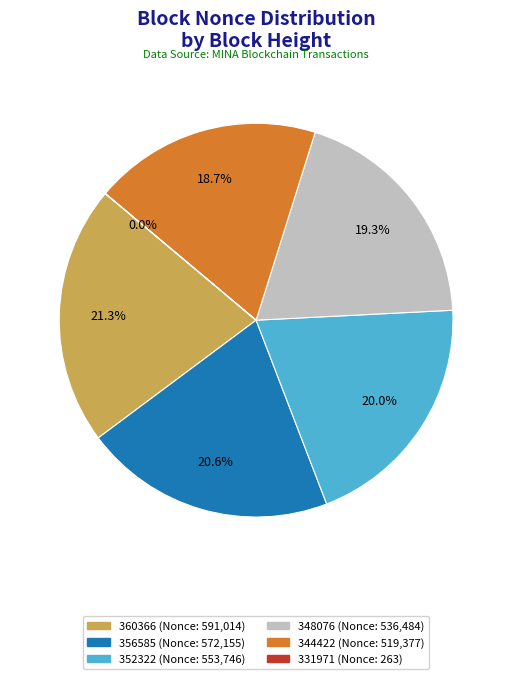

Does any single category account for the majority?

No